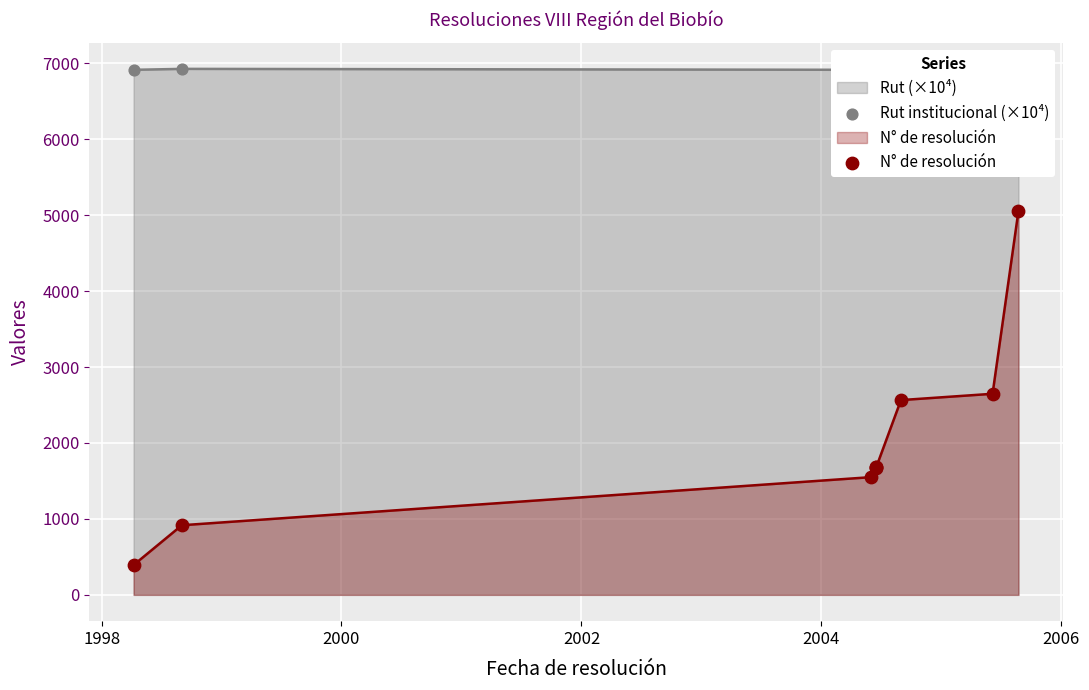

Which series reaches the maximum Y coordinate?

Rut institucional (×10⁴)